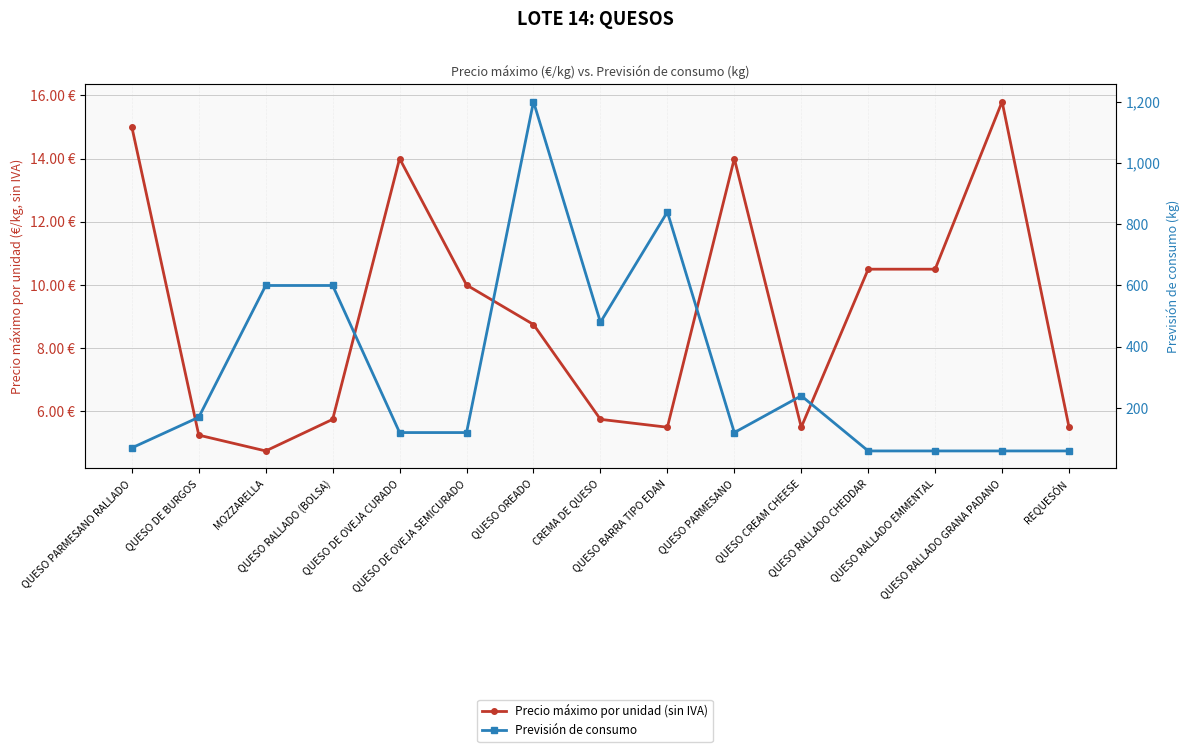

In Previsión de consumo, how many points are lower than both neighbors (excluding endpoints)?

2